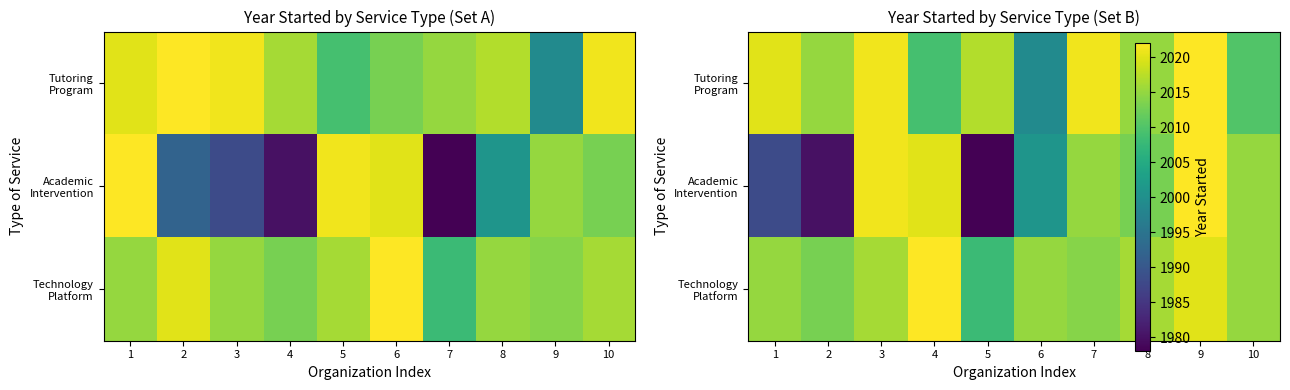

What is the average value of the Academic Intervention series?

2005